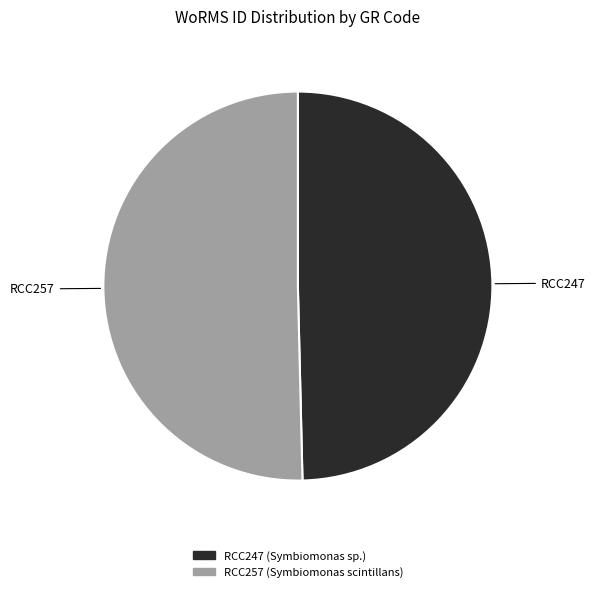

The RCC247 slice represents 50% of the pie. True or false?

True